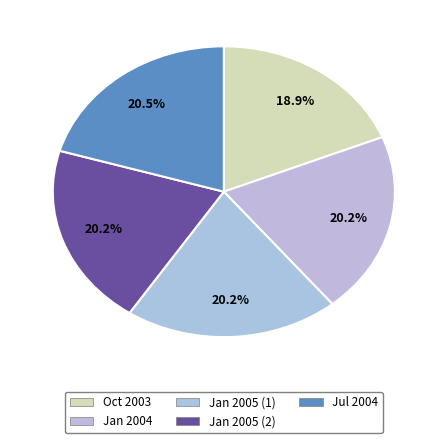

Which slice is the largest?

2004-07-06